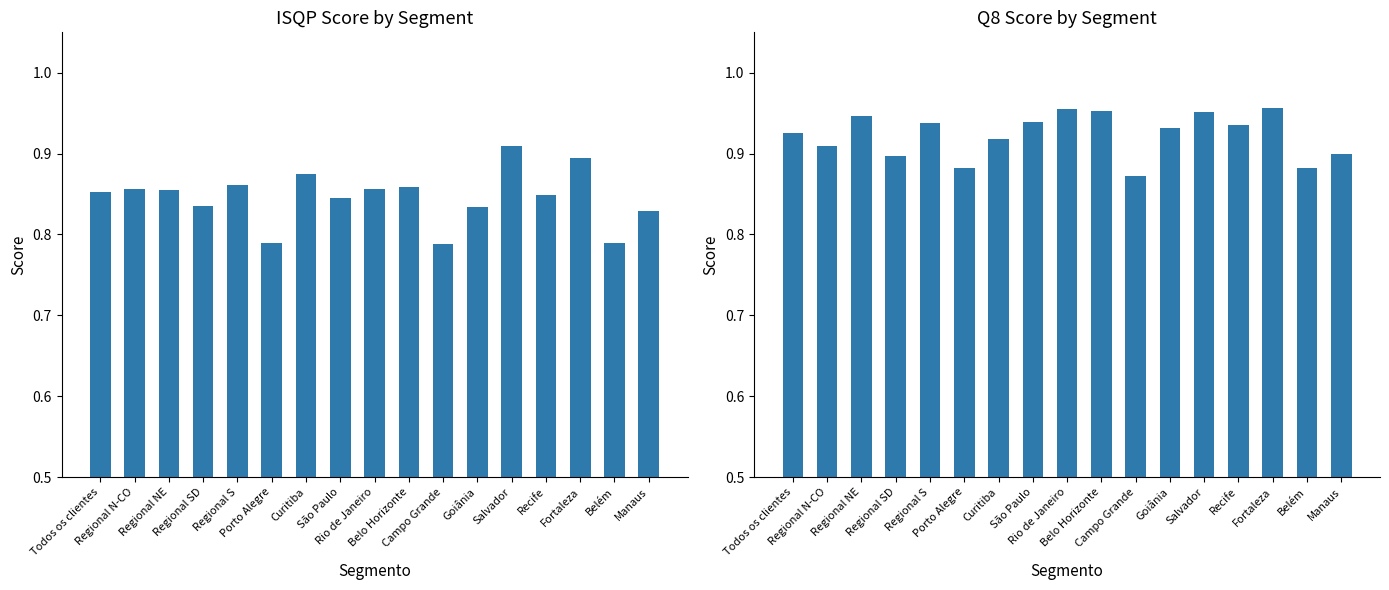

What is the difference between the maximum and minimum values in the ISQP series?

0.1